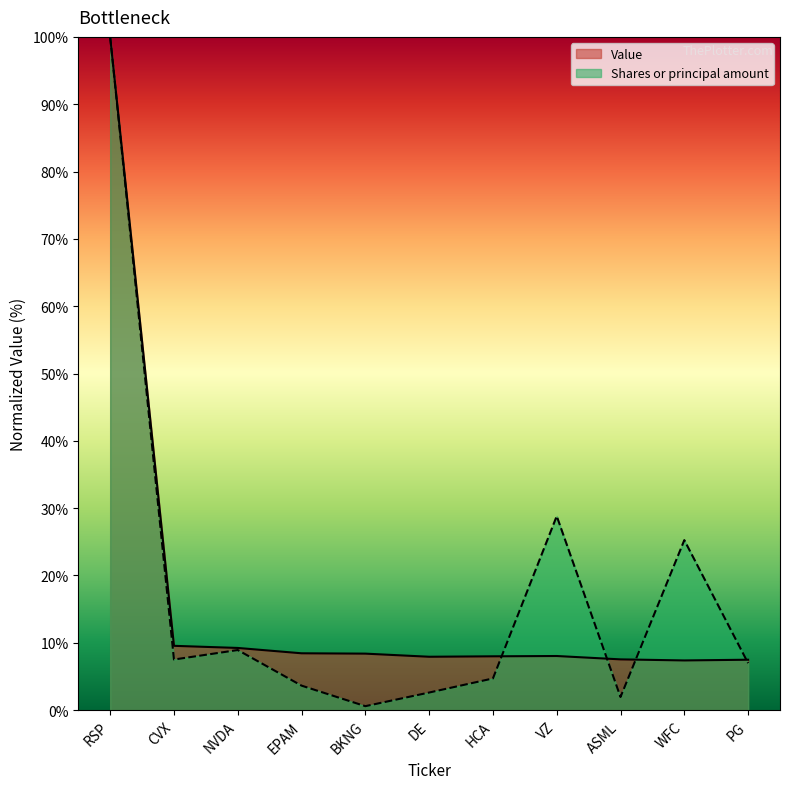

Which category has the highest value in the Shares or principal amount series?

RSP